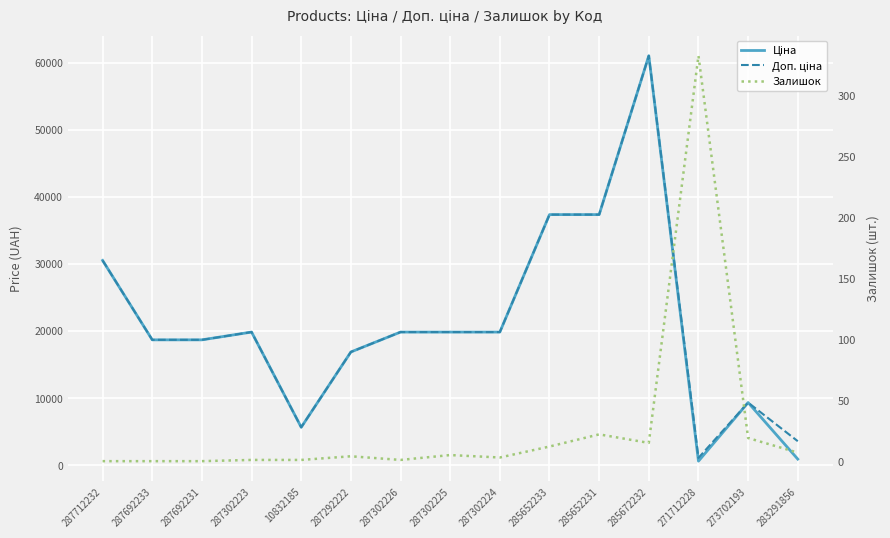

At which category is the sum across all series the highest?

285672232